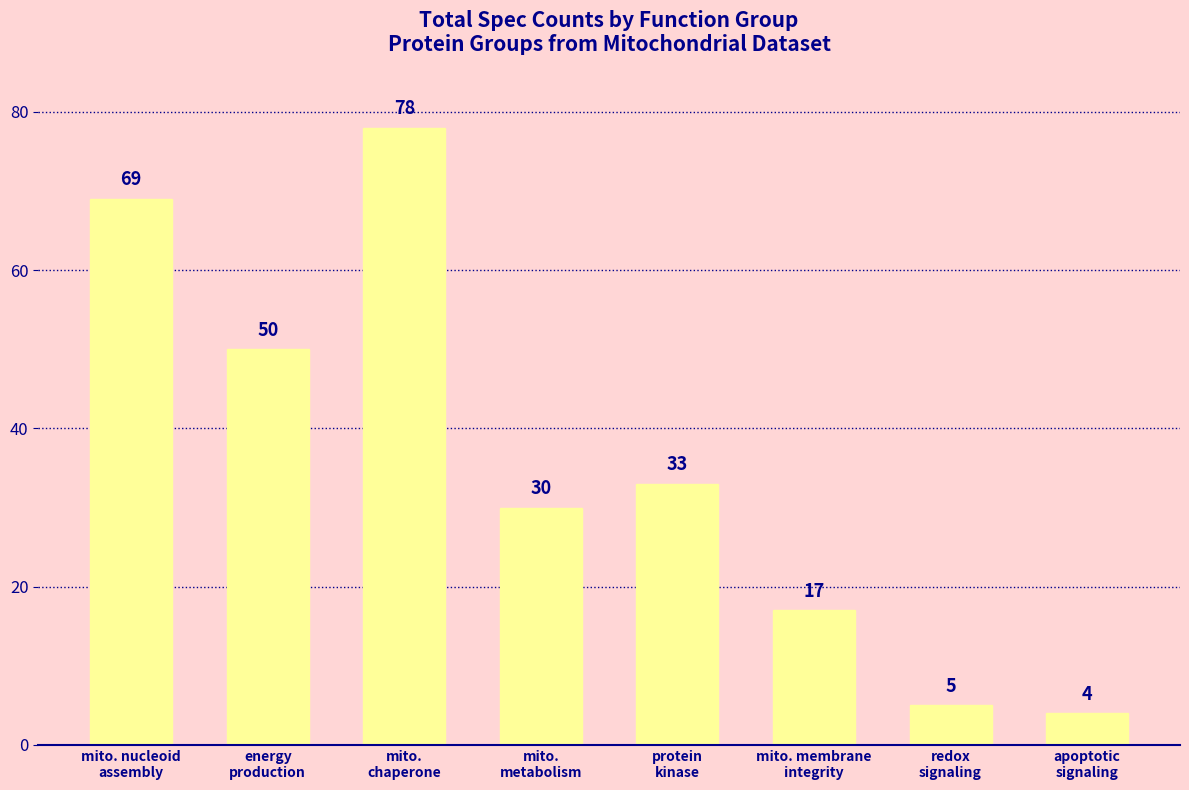

Rank the categories by value from highest to lowest.

mito.
chaperone, mito. nucleoid
assembly, energy
production, protein
kinase, mito.
metabolism, mito. membrane
integrity, redox
signaling, apoptotic
signaling